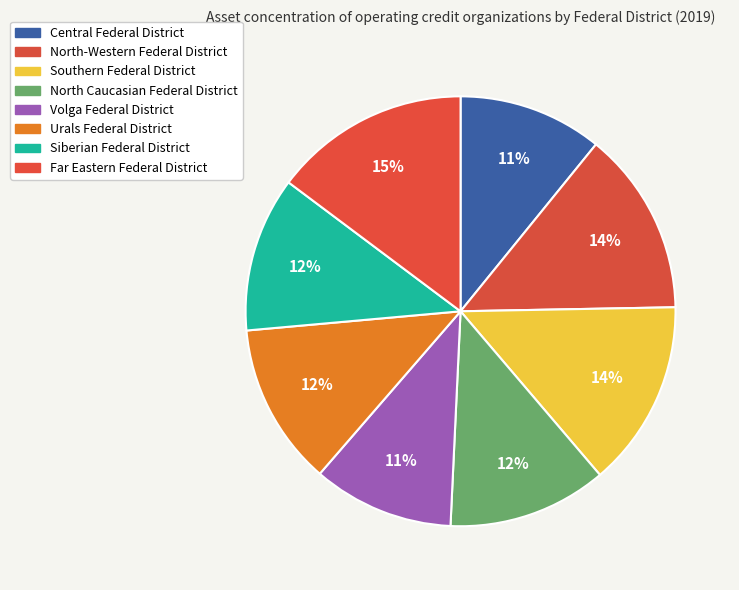

What is the smallest slice in the pie chart?

Volga Federal District